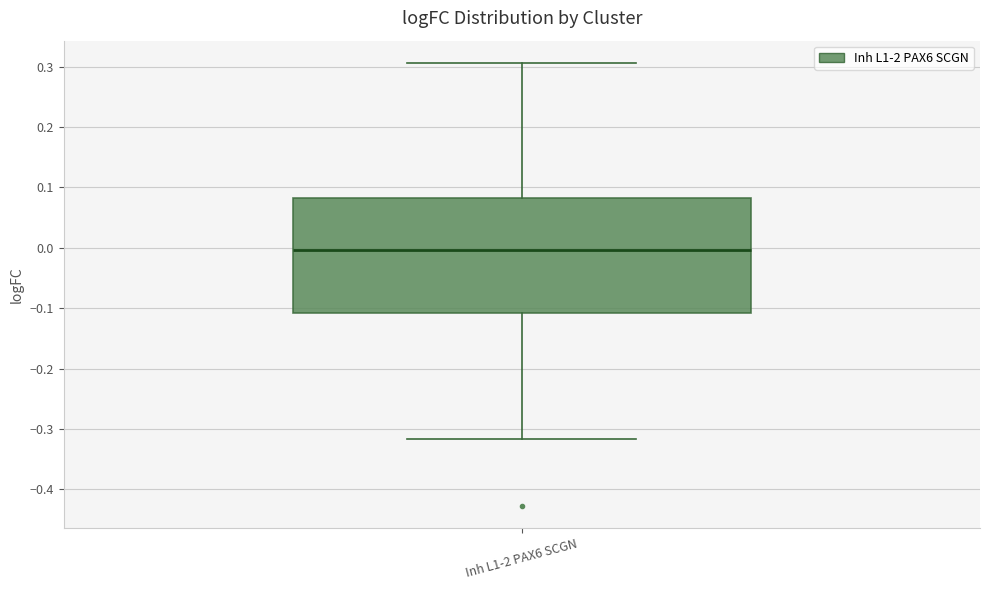

Where does the lower whisker of the box for Inh L1-2 PAX6 SCGN end on the y-axis? The values are not printed on the chart, so give them approximately, as read against the axis.

-0.32